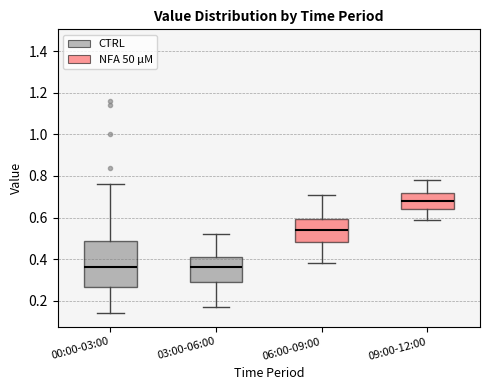

Reading left to right, read every box against the y-axis: the position of its median line, the range the box covers, and the ends of its whiskers. The values are not printed on the chart, so give them approximately, as read against the axis.

00:00-03:00: median 0.36, box 0.26 to 0.48, whiskers 0.14 to 0.76
03:00-06:00: median 0.36, box 0.30 to 0.42, whiskers 0.18 to 0.52
06:00-09:00: median 0.54, box 0.48 to 0.60, whiskers 0.38 to 0.72
09:00-12:00: median 0.68, box 0.64 to 0.72, whiskers 0.60 to 0.78